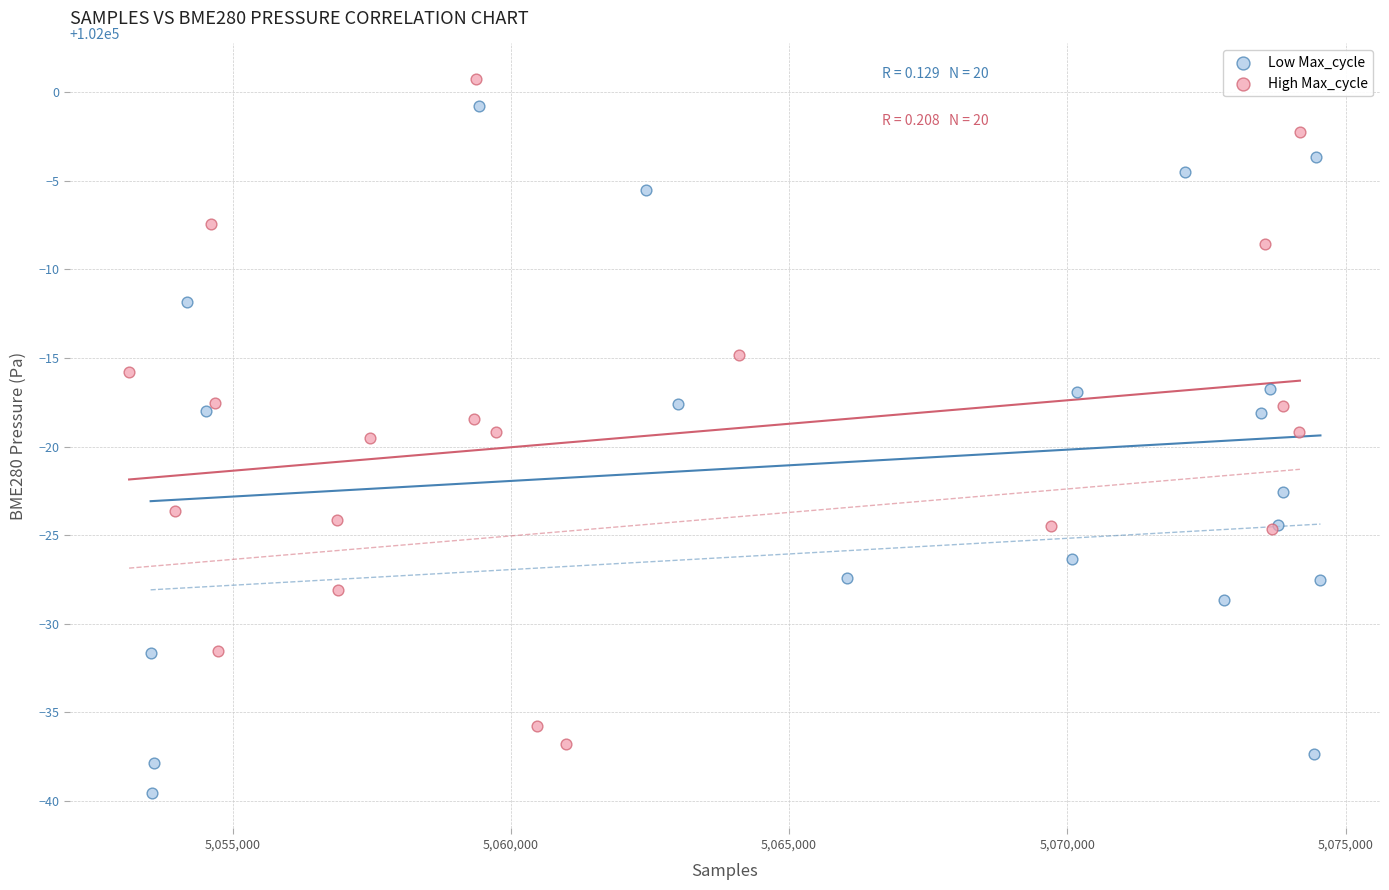

Which series reaches the minimum Y coordinate?

Low Max_cycle